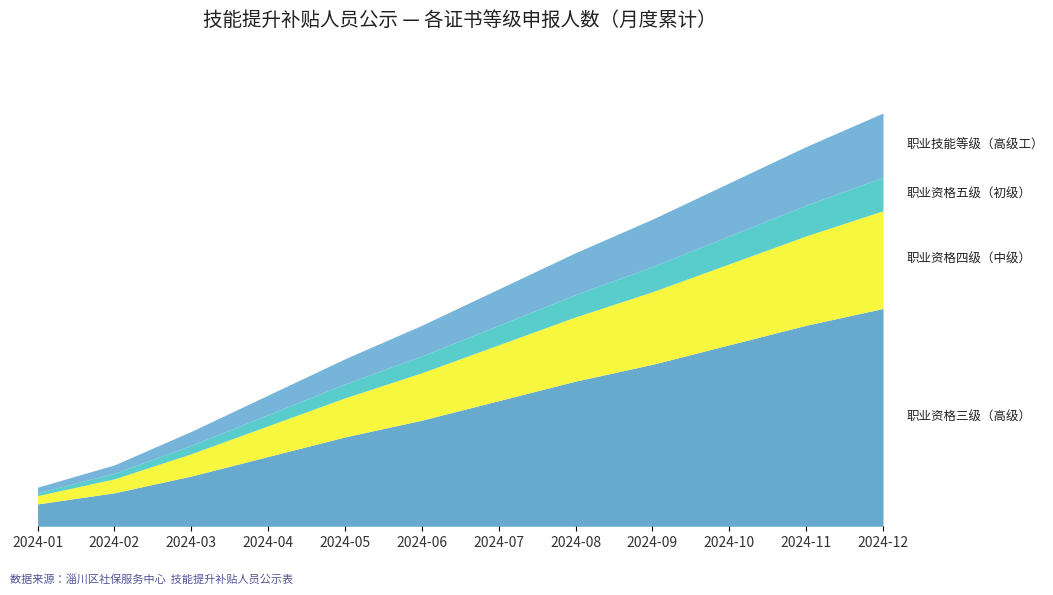

What are all the series names shown in the legend?

职业资格三级（高级）, 职业资格四级（中级）, 职业资格五级（初级）, 职业技能等级（高级工）